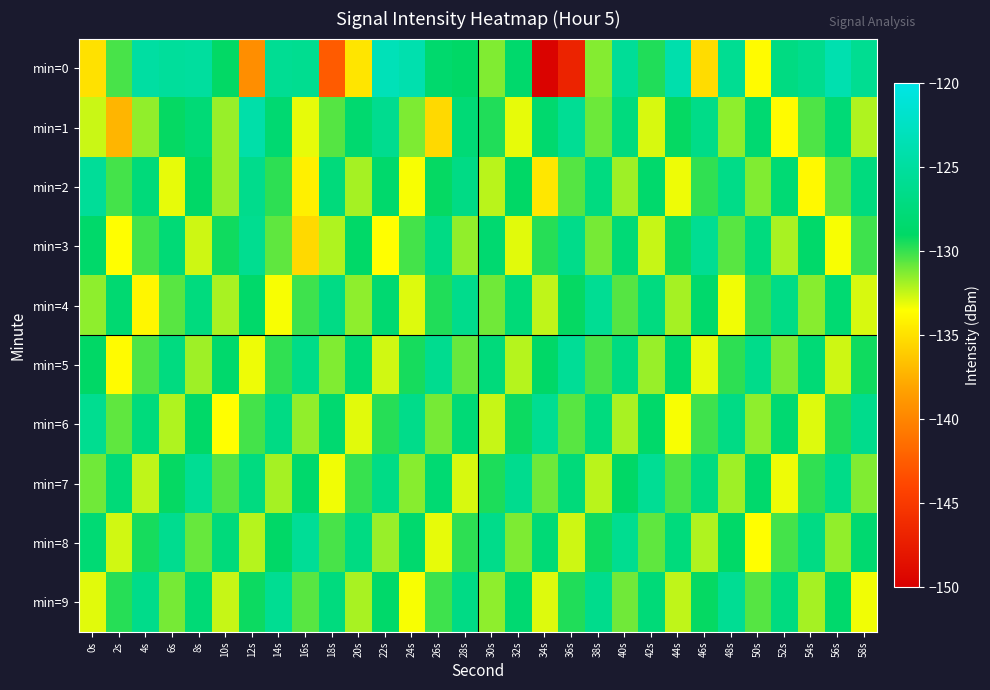

What is the greatest value displayed?

-123.2